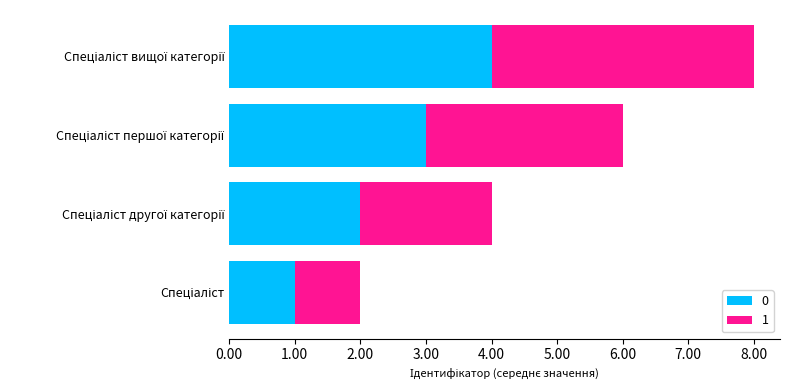

What is the maximum value for 0?

4